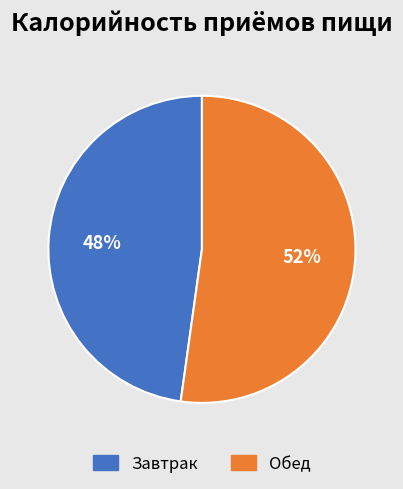

Do Обед and Завтрак together represent more than half of the pie?

Yes